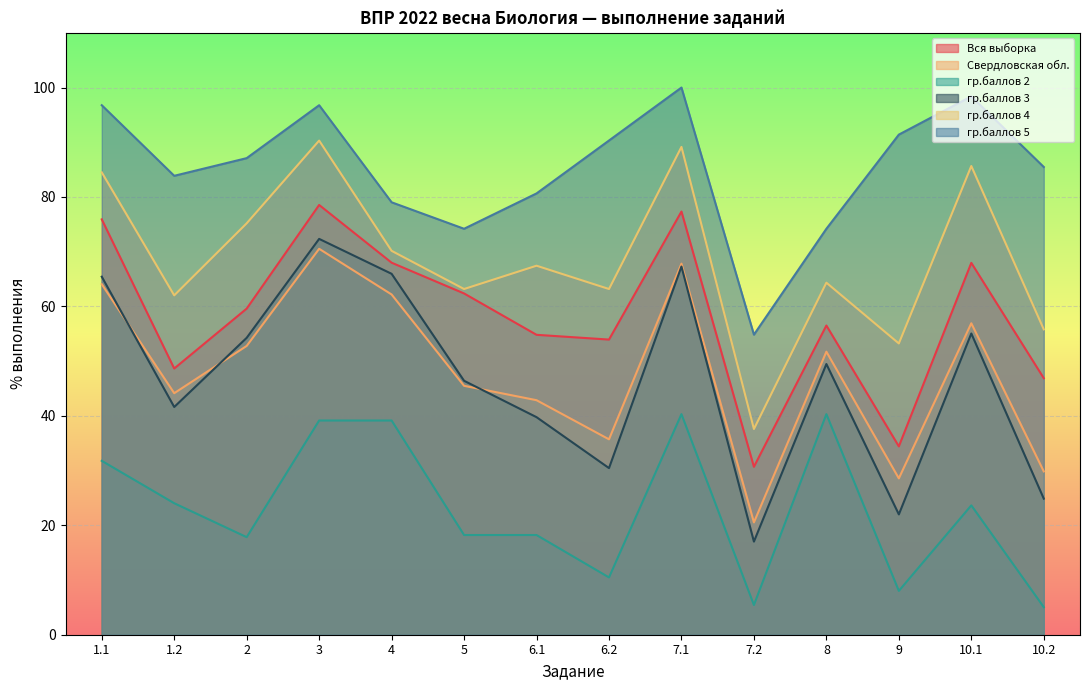

In гр.баллов 4, how many points are higher than both neighbors (excluding endpoints)?

5